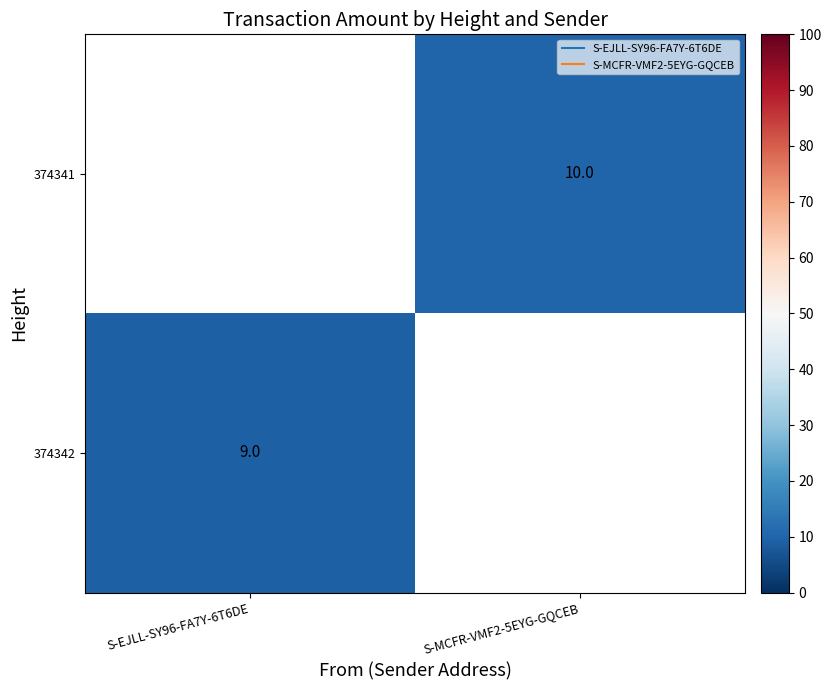

List the series in order of their peak value, highest first.

374341, 374342